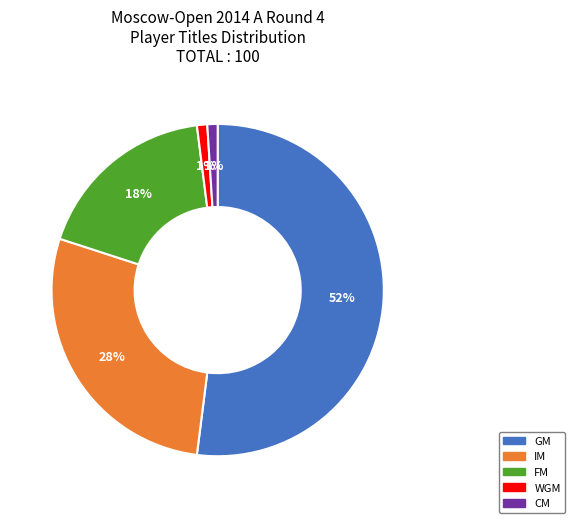

Count the number of slices in the pie.

5